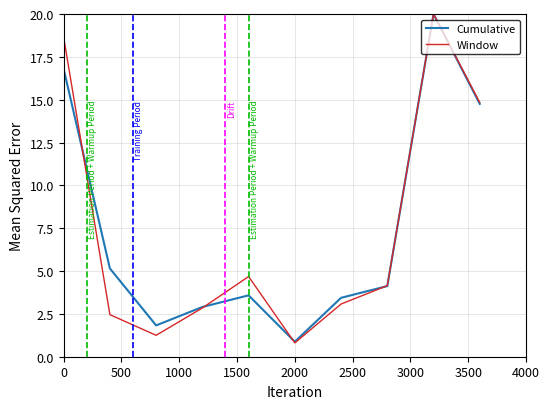

Which series has the largest range (max minus min)?

Window